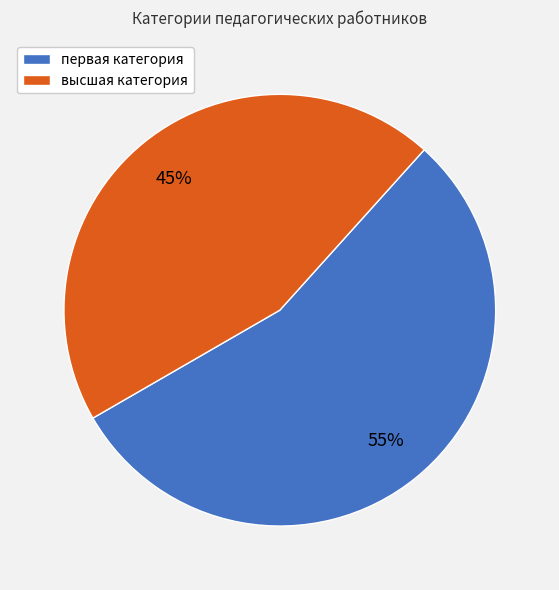

Which category has the biggest portion of the pie?

первая категория